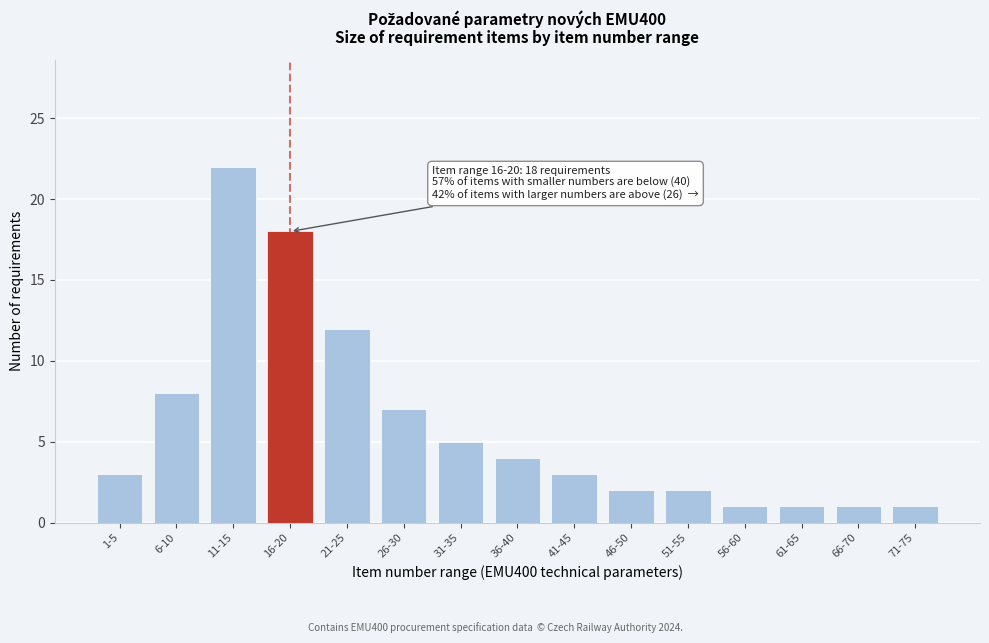

Reading left to right, list all the values displayed in this chart.

1-5=3	6-10=8	11-15=22	16-20=18	21-25=12	26-30=7	31-35=5	36-40=4	41-45=3	46-50=2	51-55=2	56-60=1	61-65=1	66-70=1	71-75=1